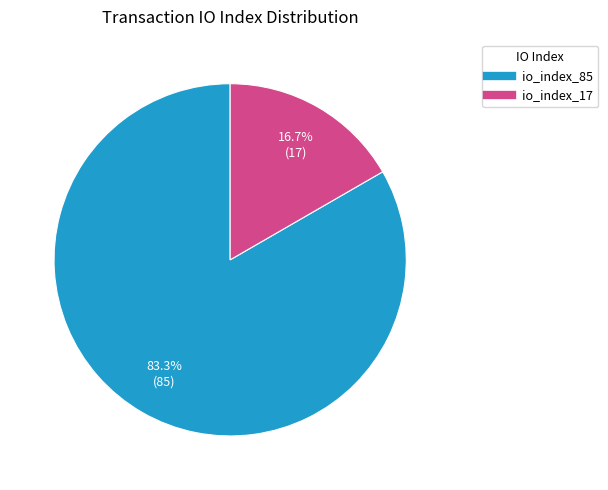

To the nearest percent, what is the average slice percentage?

50%